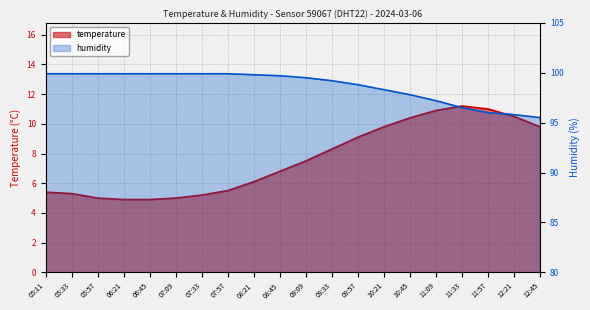

What are all the series names shown in the legend?

temperature, humidity